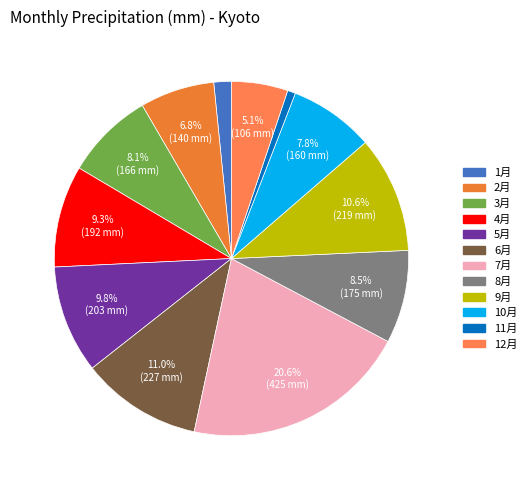

Does 8月 account for over 50% of the chart?

No